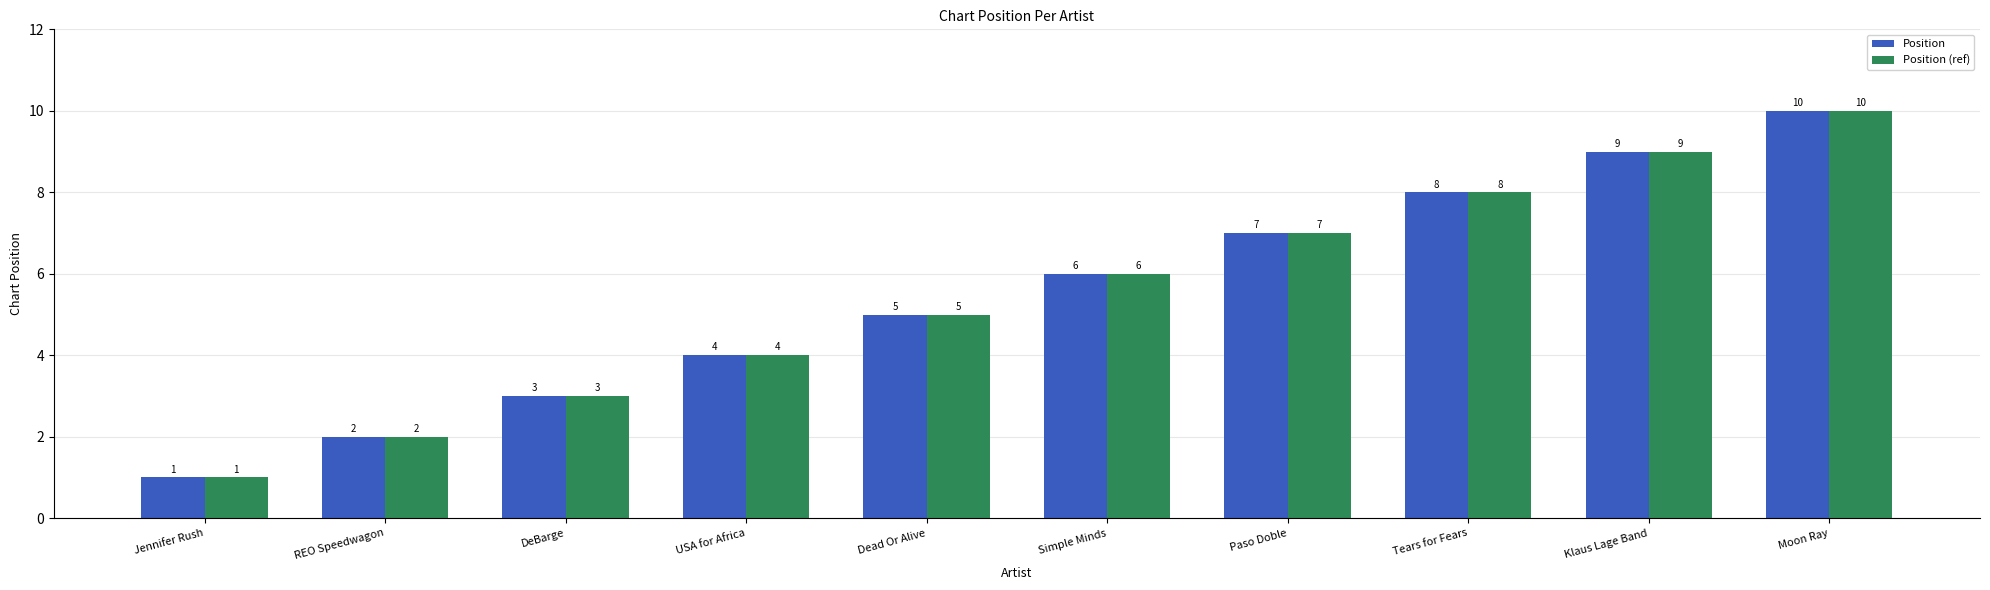

The Position series shows 5 at Dead Or Alive. True or false?

True